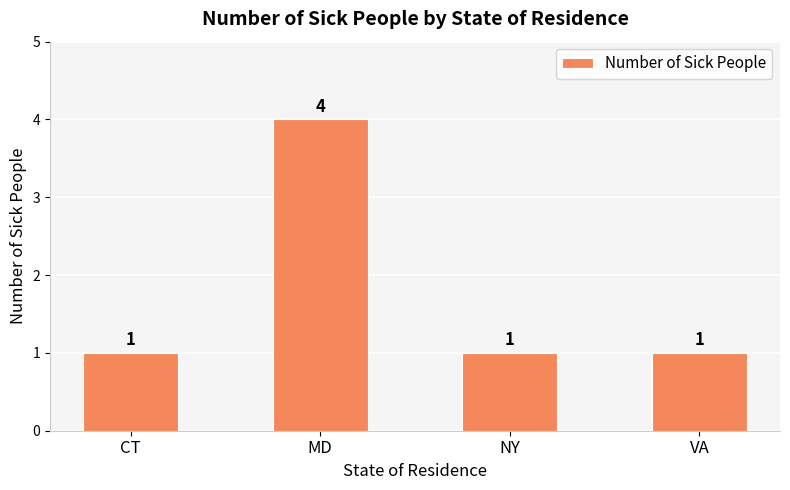

What is the maximum value shown in the chart?

4